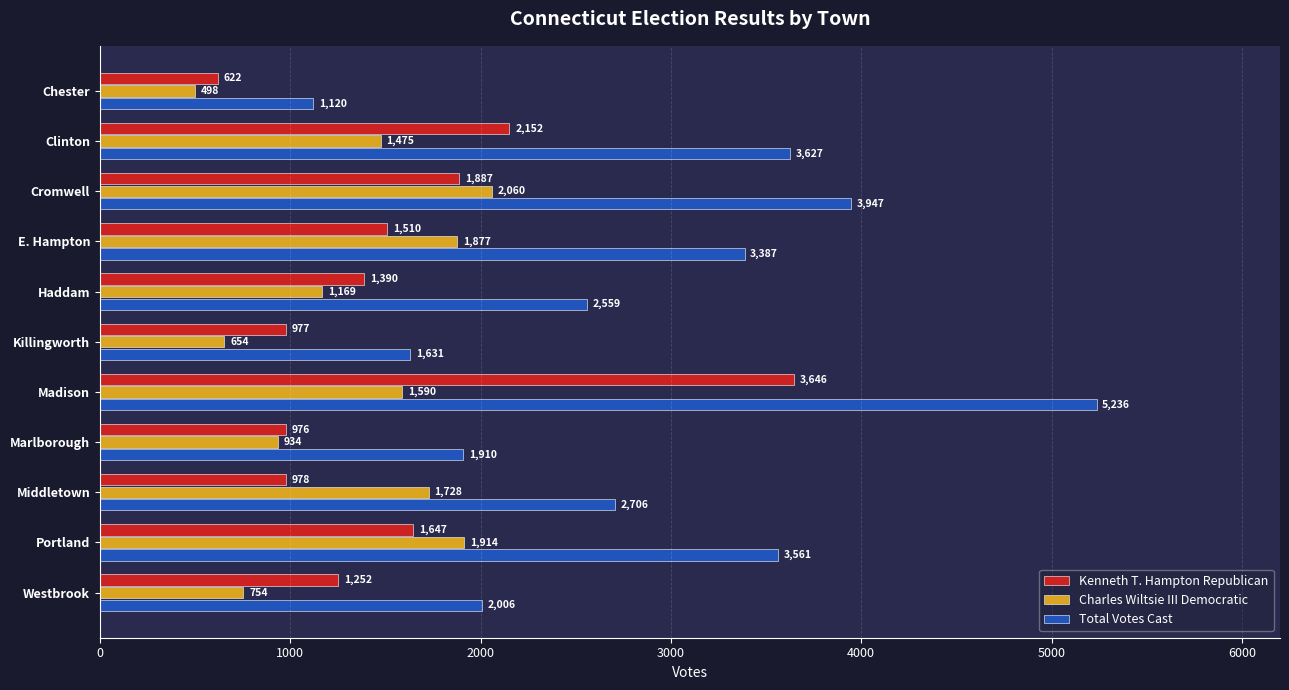

At Marlborough, list the series in order from smallest to largest.

Charles Wiltsie III Democratic, Kenneth T. Hampton Republican, Total Votes Cast